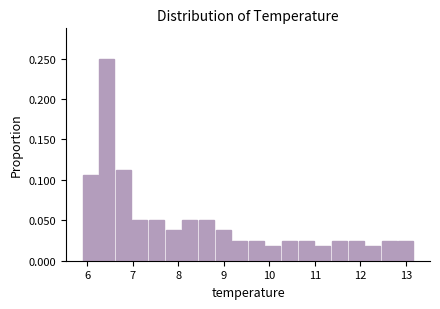

Read against the x-axis, roughly where is the centre of the tallest bar?

6.4